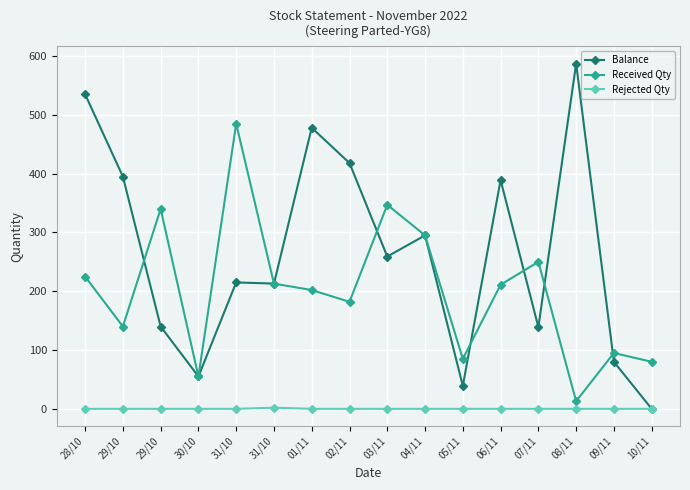

How many lines are shown in the chart?

3